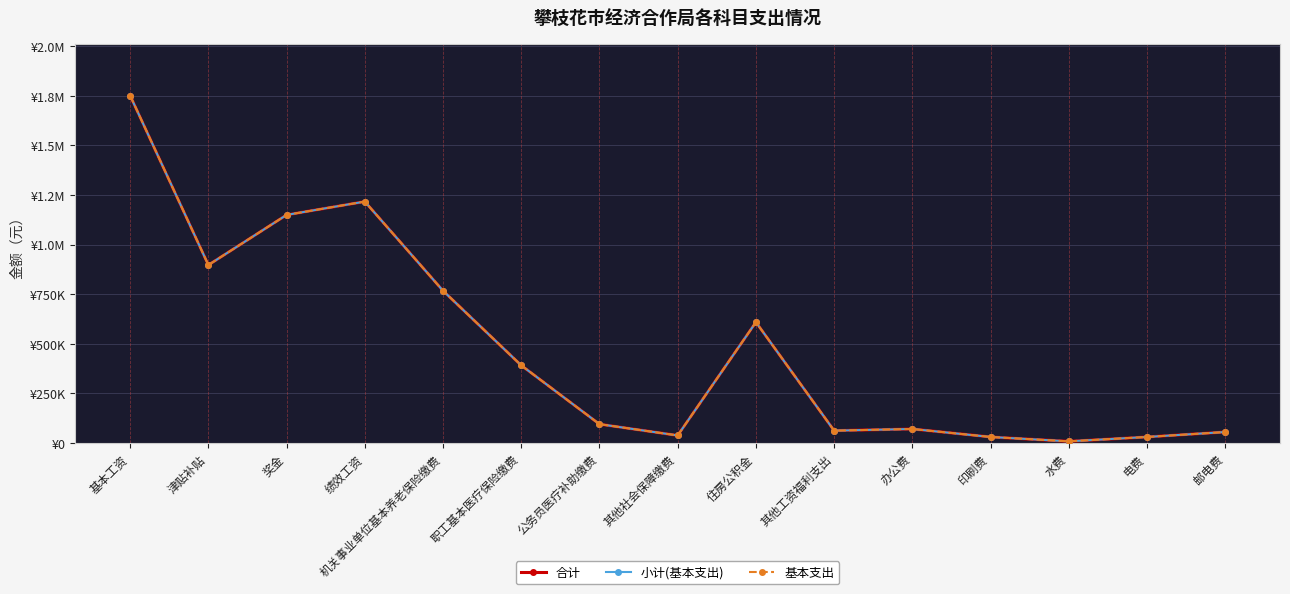

What is the value of the 合计 point at the 14th from the left?

30000.0